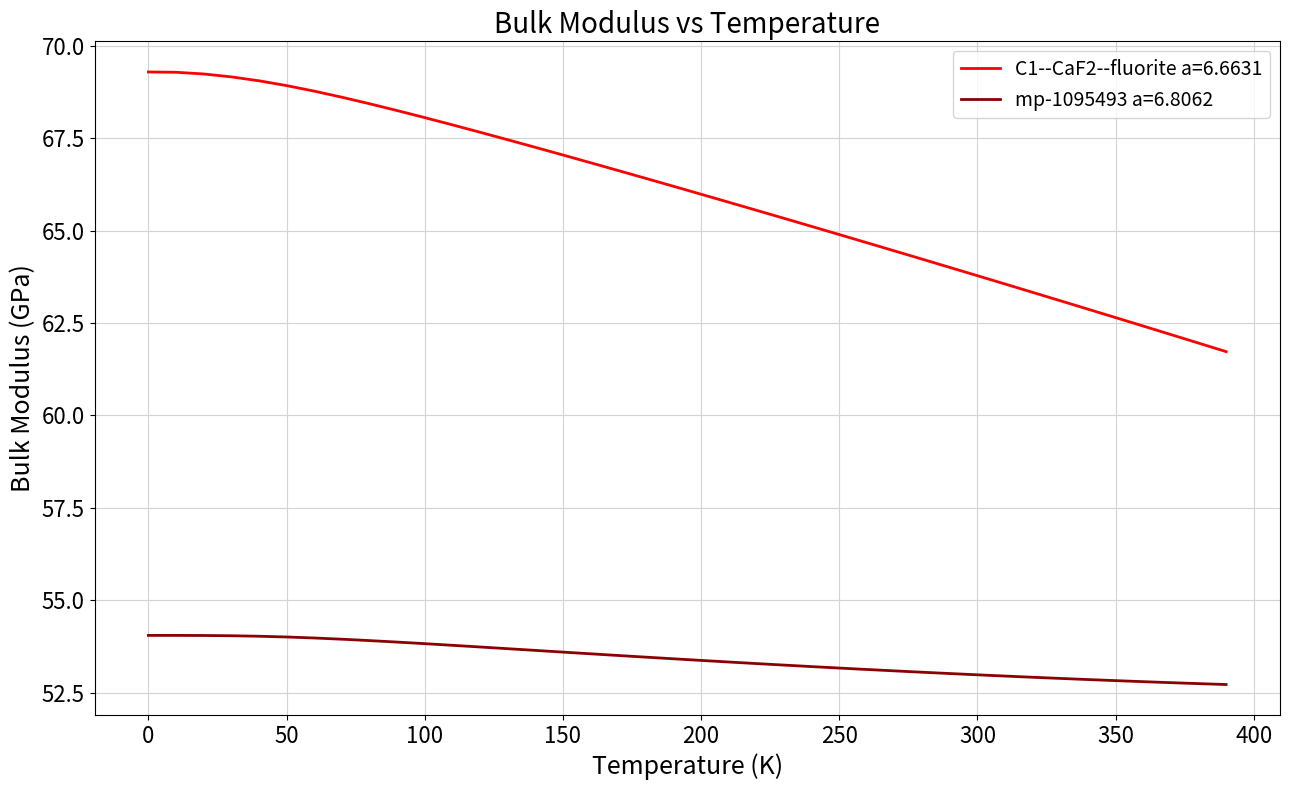

What is the difference between the maximum and minimum values in the C1--CaF2--fluorite a=6.6631 series?

7.6